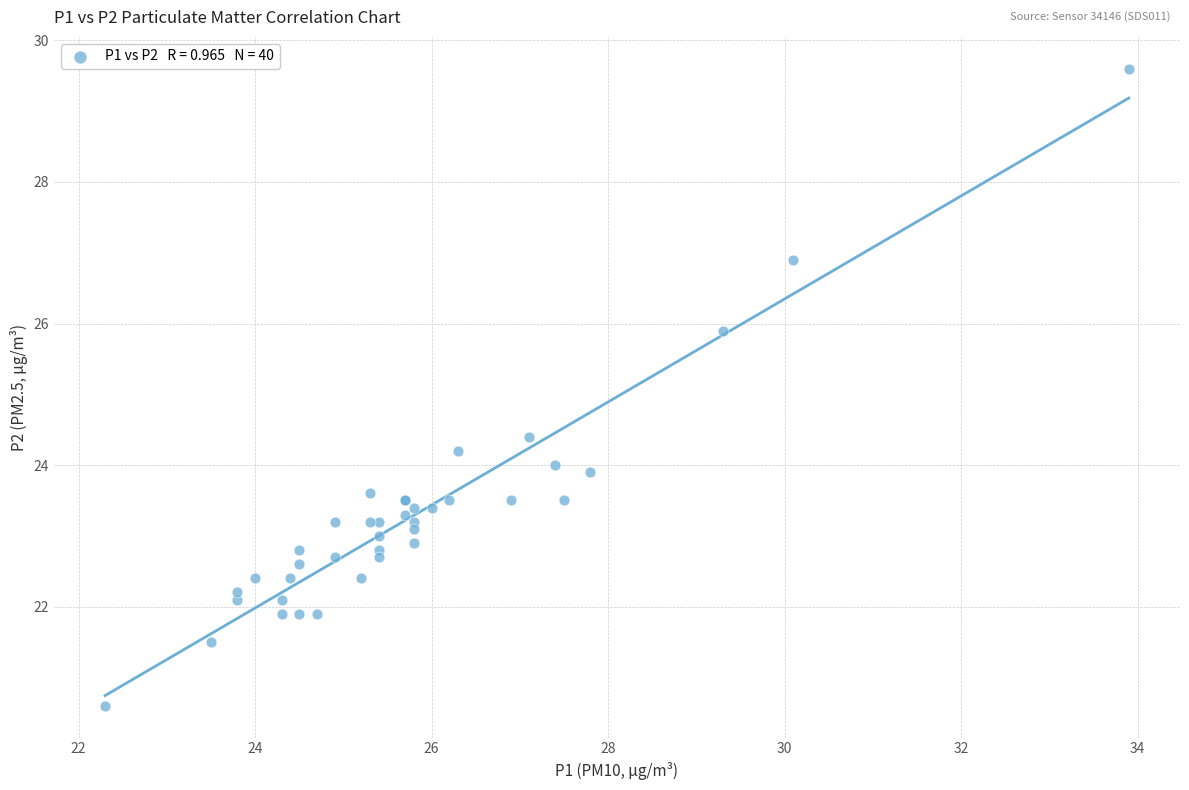

What Y value in the scatter plot is closest to 25?

24.4